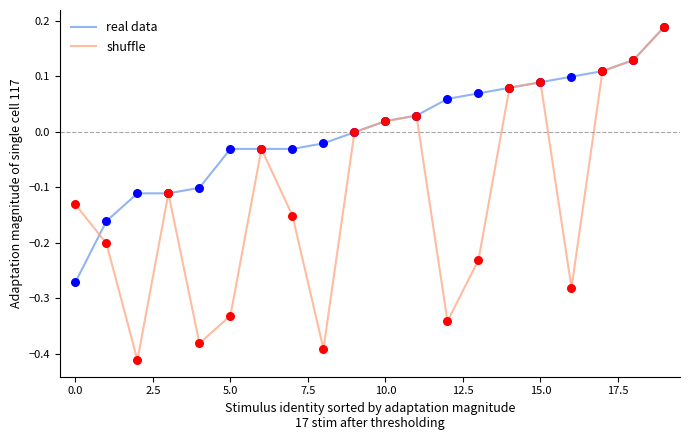

Which series has the widest spread of values?

shuffle